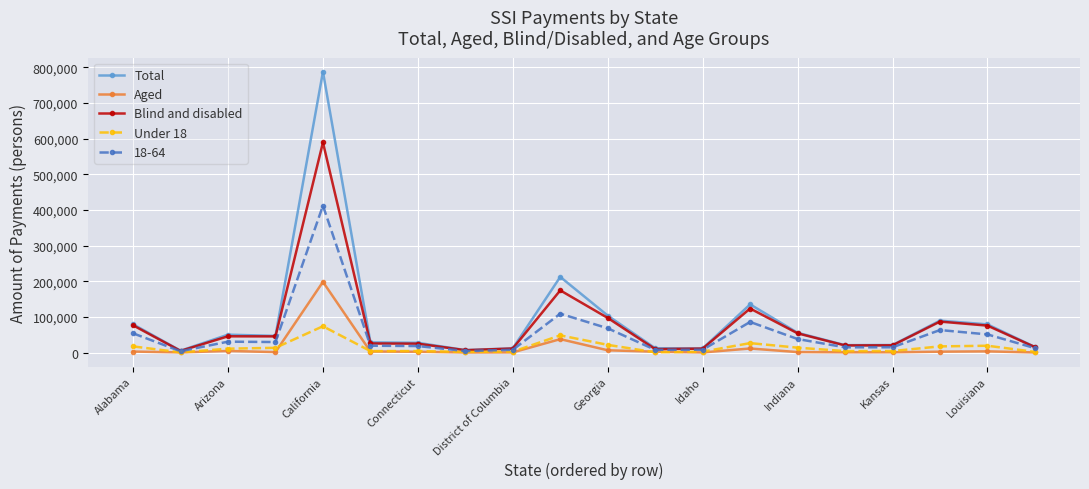

In Blind and disabled, how many points are higher than both neighbors (excluding endpoints)?

5